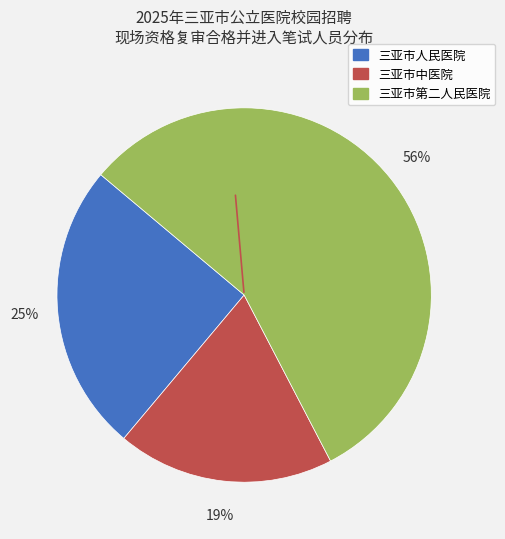

Does 三亚市第二人民医院 account for over 50% of the chart?

Yes